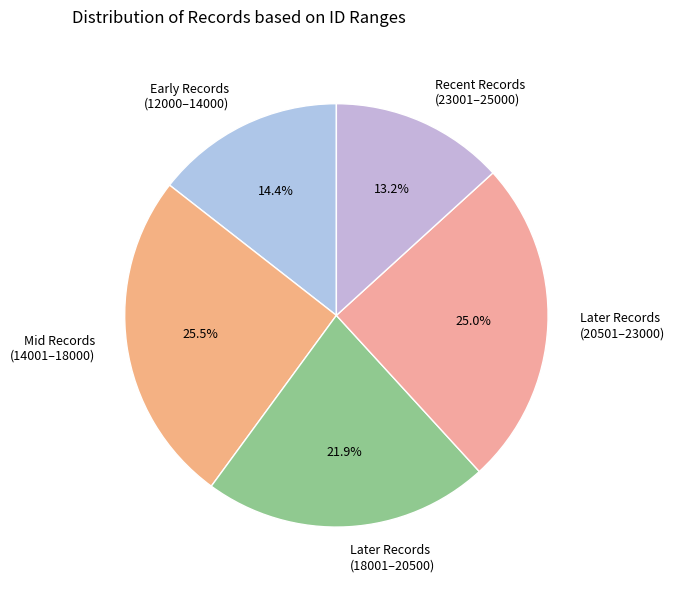

Which slice is the largest?

Mid Records (14001–18000)